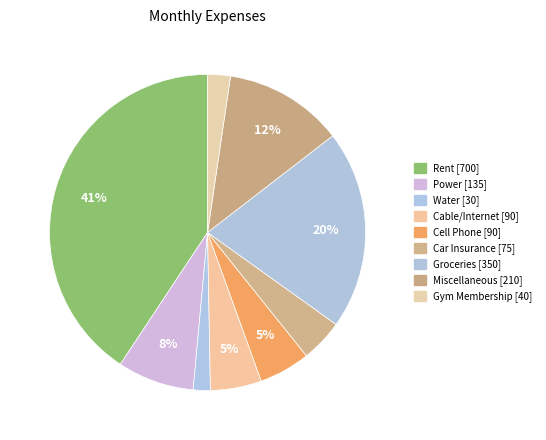

How much of the chart is everything except Rent?

59.3%